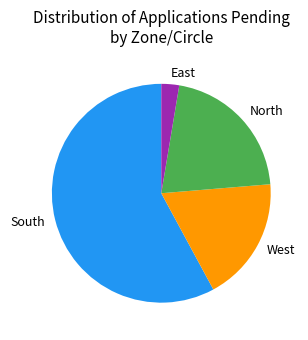

What is the majority slice?

South